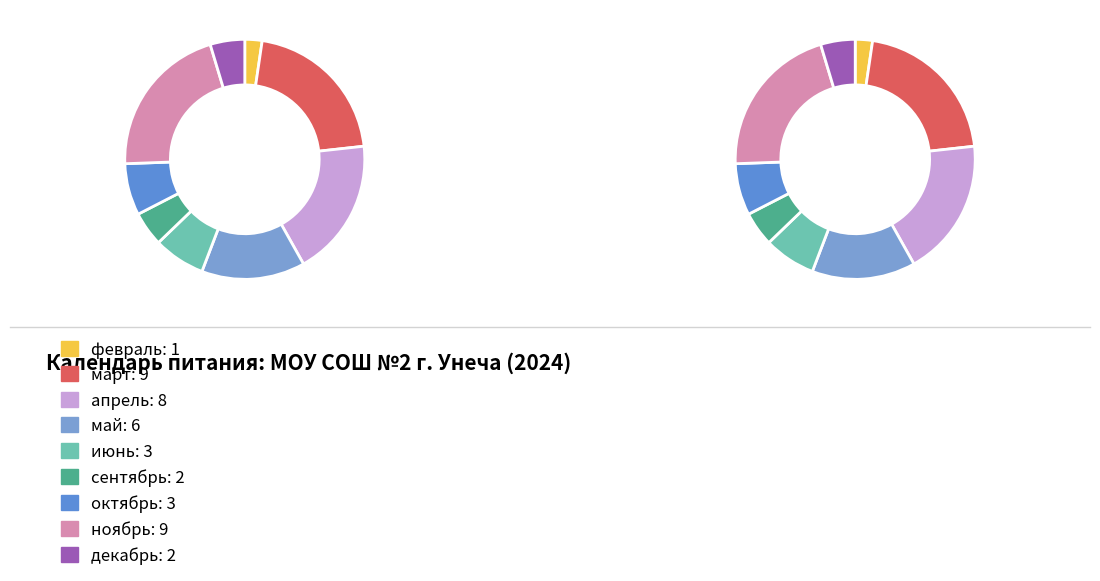

Count the number of slices in the pie.

9